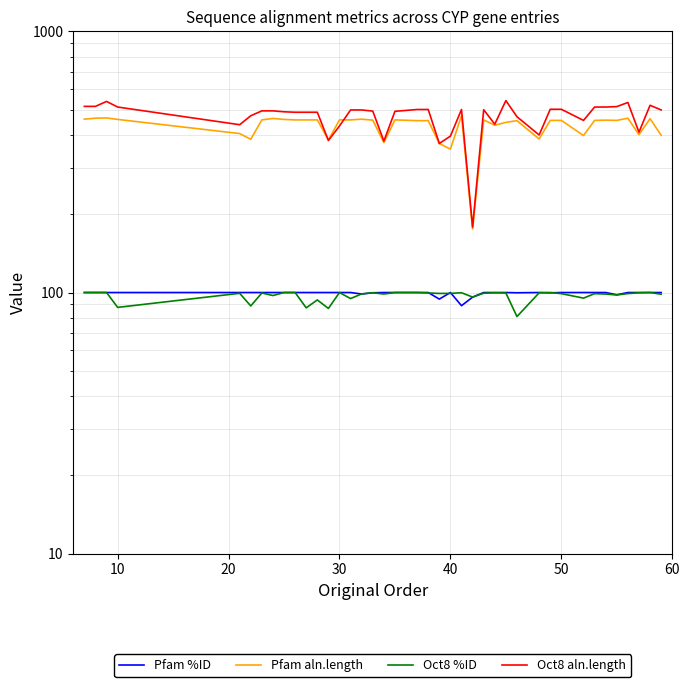

Reading left to right, transcribe all the data shown in this chart.

Pfam %ID: 100.0	100.0	100.0	100.0	100.0	100.0	100.0	100.0	100.0	100.0	100.0	100.0	100.0	100.0	100.0	98.7	99.8	100.0	100.0	100.0	100.0	94.3	100.0	89.0	96.0	100.0	100.0	100.0	99.8	100.0	99.7	100.0	100.0	100.0	100.0	98.0	100.0	100.0	100.0	100.0
Pfam aln.length: 461.0	465.0	466.0	460.0	406.0	386.0	458.0	464.0	460.0	458.0	458.0	458.0	384.0	458.0	458.0	461.0	457.0	375.0	458.0	455.0	455.0	372.0	354.0	475.0	175.0	458.0	437.0	448.0	455.0	387.0	456.0	456.0	399.0	456.0	457.0	456.0	465.0	402.0	463.0	400.0
Oct8 %ID: 100.0	100.0	100.0	87.7	99.3	88.8	99.6	97.4	100.0	100.0	87.3	93.7	86.9	100.0	94.8	98.8	99.8	98.7	100.0	100.0	99.6	99.2	99.2	99.8	96.1	99.4	99.8	99.6	80.9	99.8	100.0	99.0	95.2	99.0	98.6	97.9	99.1	99.8	100.0	98.5
Oct8 aln.length: 516.0	516.0	539.0	513.0	439.0	475.0	496.0	496.0	492.0	490.0	490.0	490.0	382.0	434.0	500.0	500.0	495.0	380.0	494.0	502.0	502.0	372.0	397.0	502.0	178.0	501.0	441.0	543.0	471.0	401.0	503.0	503.0	456.0	513.0	513.0	515.0	534.0	411.0	521.0	500.0